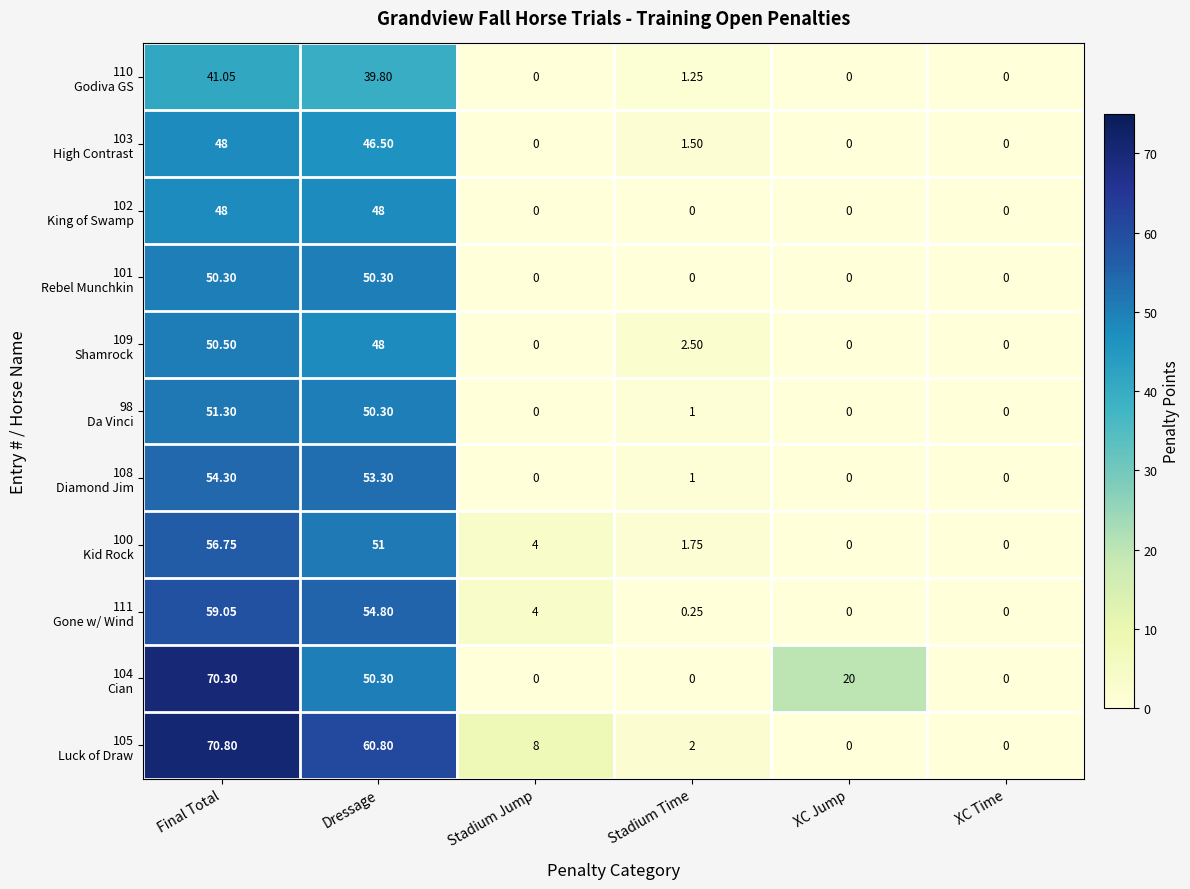

Which label corresponds to the largest value in the chart?

Final Total